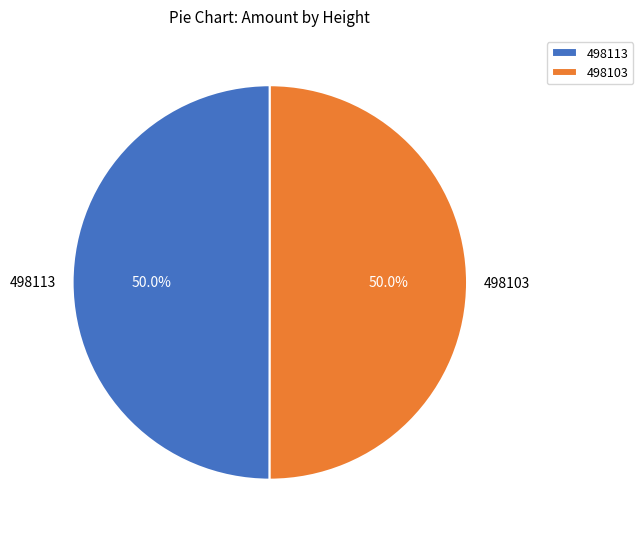

Count the number of slices in the pie.

2